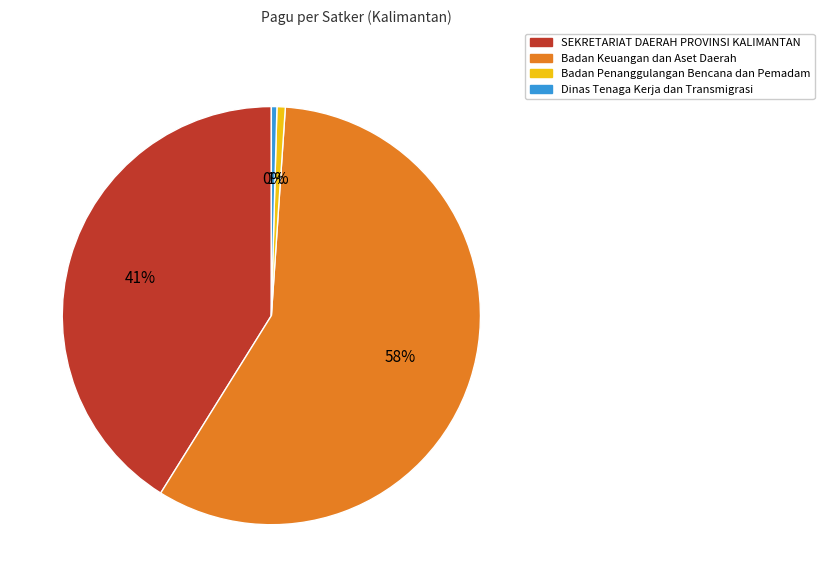

How many segments does this pie chart have?

4